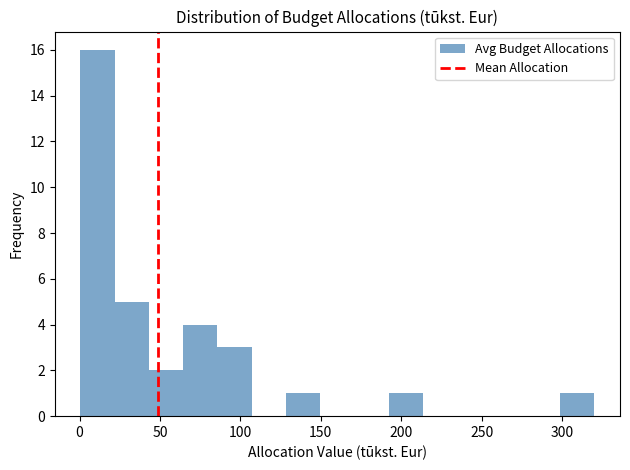

Reading left to right, transcribe this chart: for each bar, give the range it covers on the x-axis and its height. Neither the bar edges nor the heights are printed on the chart, so give them approximately, as read against the axes.

0 to 20: 16
20 to 45: 5
45 to 65: 2
65 to 85: 4
85 to 105: 3
105 to 130: 0
130 to 150: 1
150 to 170: 0
170 to 190: 0
190 to 215: 1
215 to 235: 0
235 to 255: 0
255 to 275: 0
275 to 300: 0
300 to 320: 1